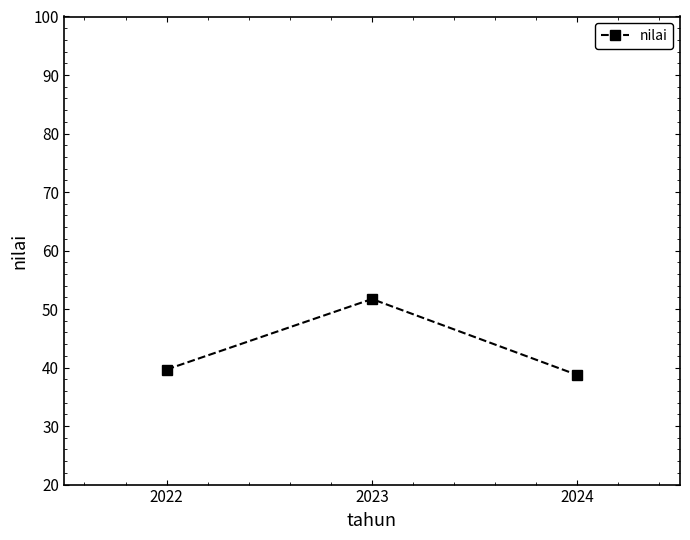

What is the minimum value shown in the chart?

38.7